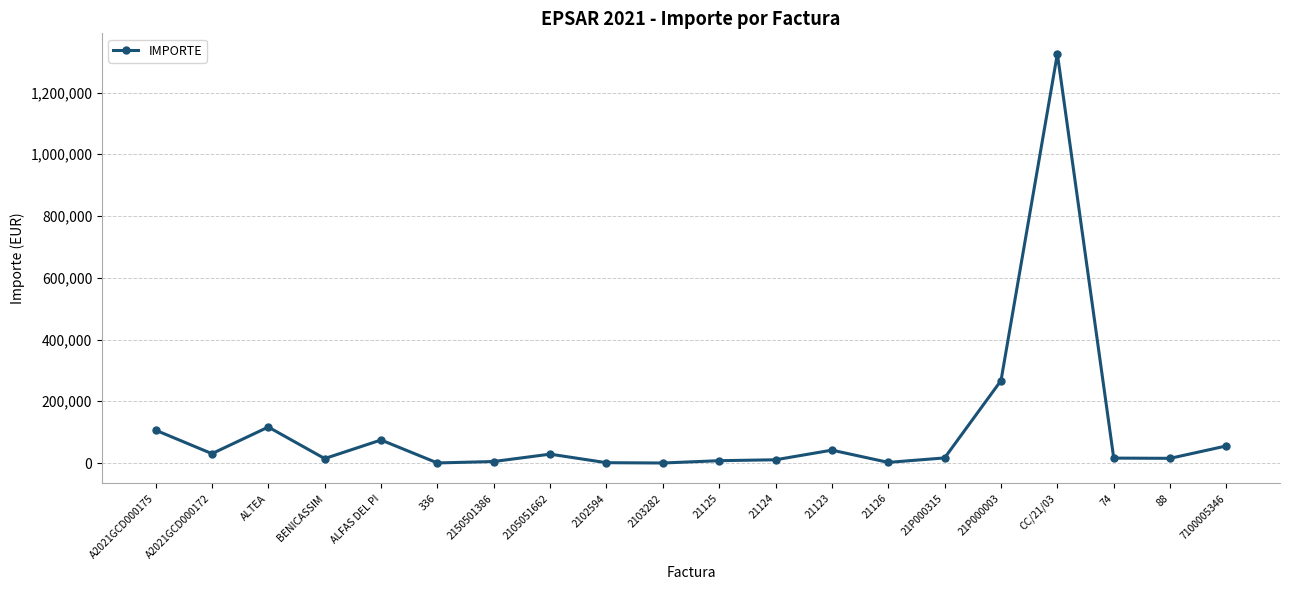

How many lines are shown in the chart?

1